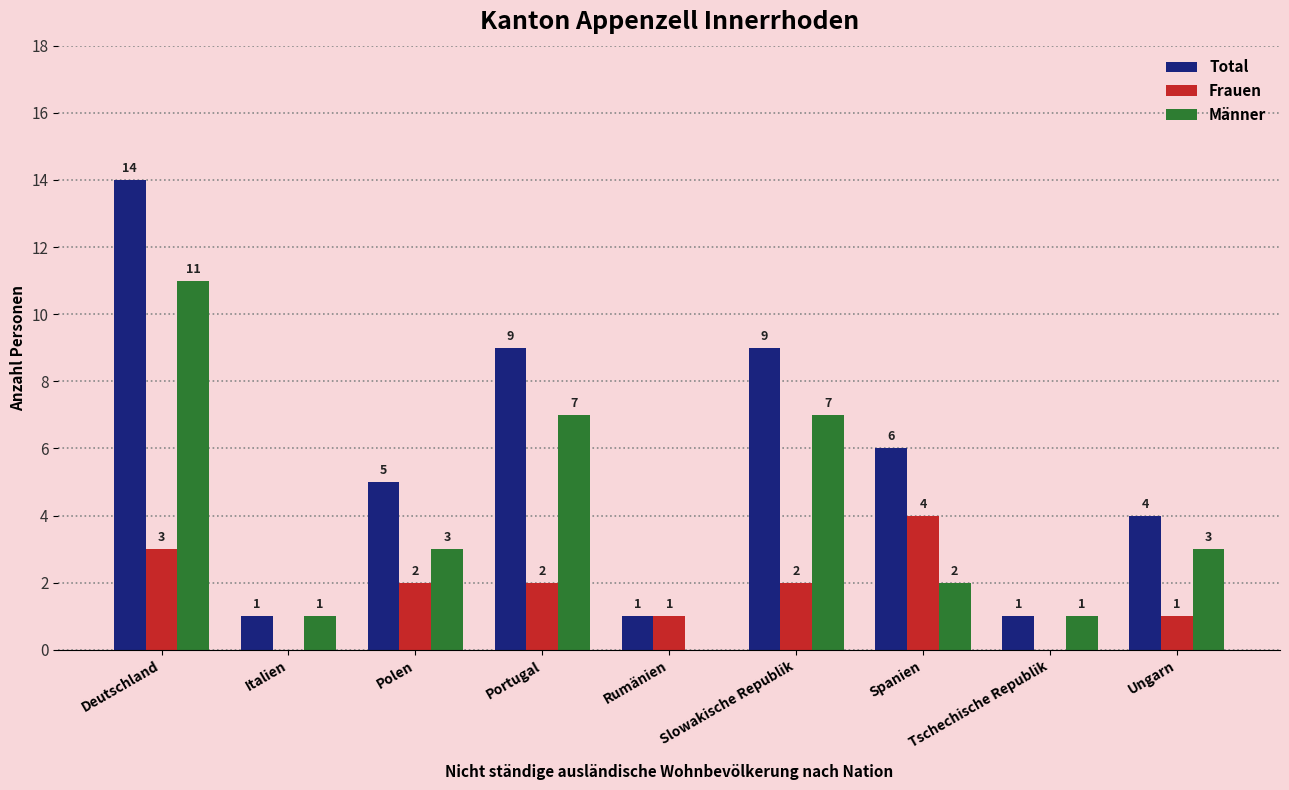

Which series has the largest total across all categories?

Total